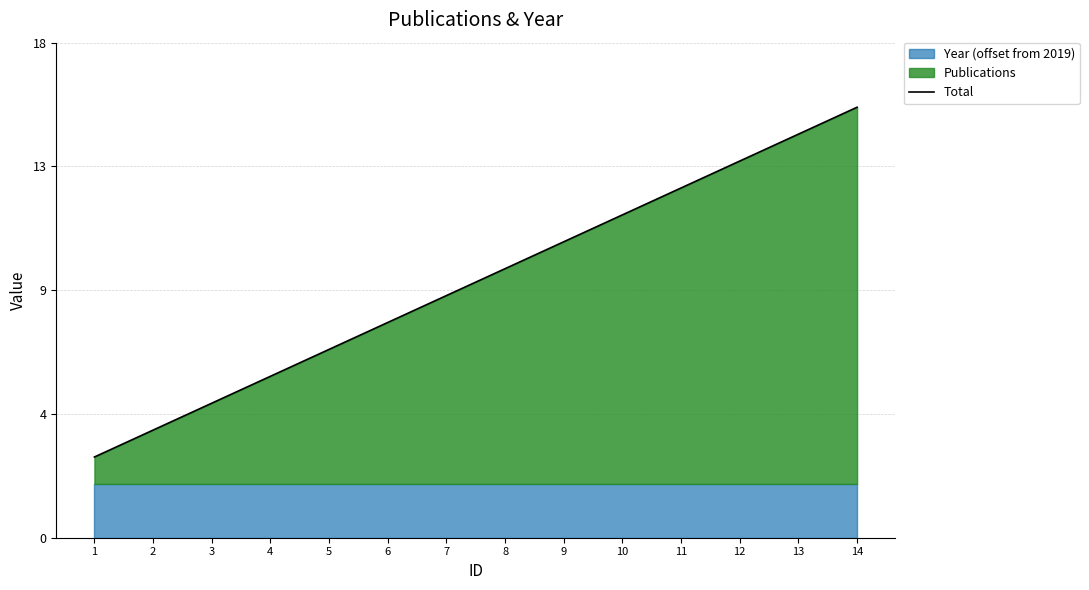

True or false: the data shows 13 at 11.

True